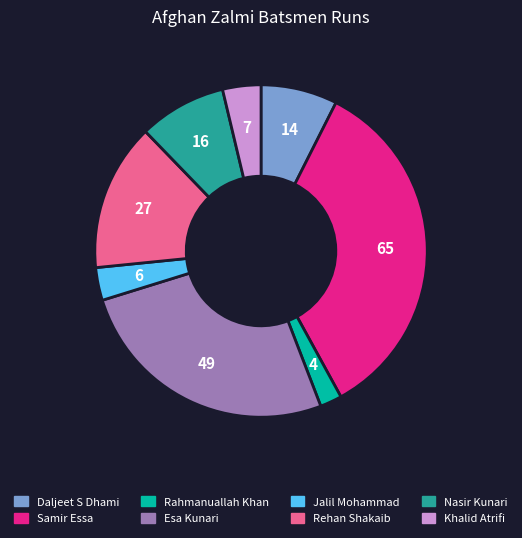

Is the sum of Khalid Atrifi and Samir Essa greater than half?

No